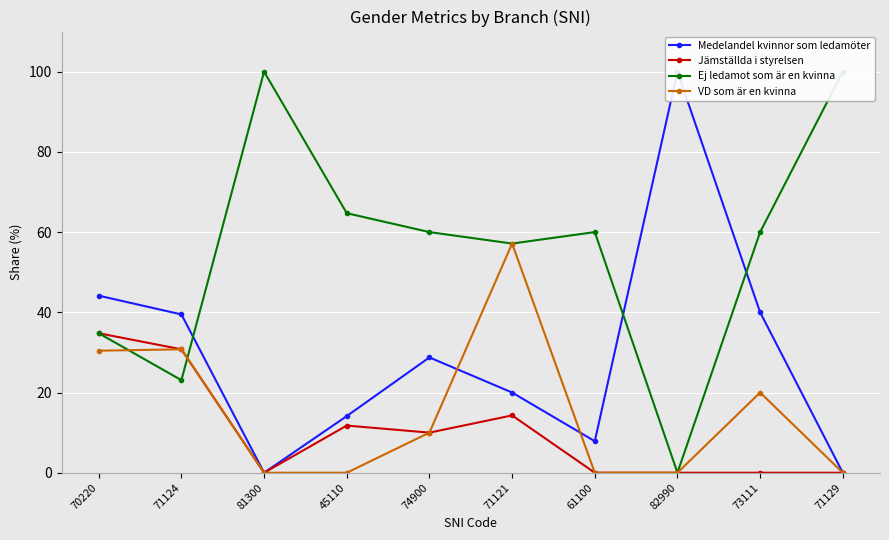

What is the label of the 10th point from the right?

70220